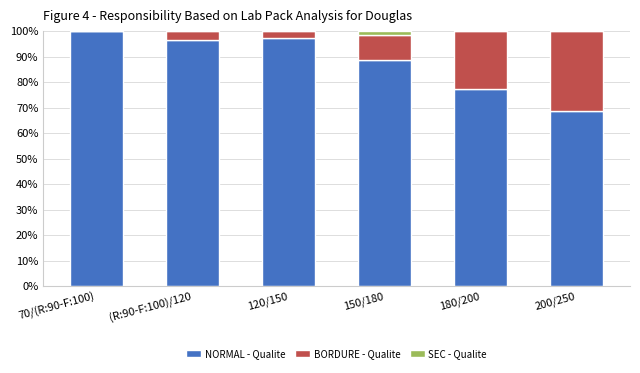

The value of NORMAL - Qualite at 200/250 is 68.8. True or false?

True